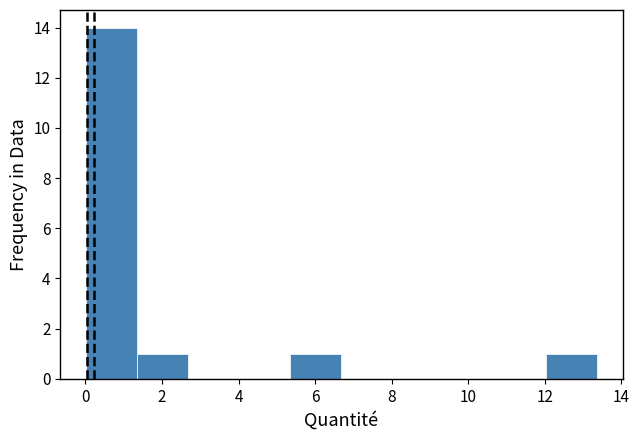

Reading left to right, list every bar in this chart as the range it spans on the x-axis followed by its height. Neither the bar edges nor the heights are printed on the chart, so give them approximately, as read against the axes.

0.0 to 1.4: 14
1.4 to 2.6: 1
2.6 to 4.0: 0
4.0 to 5.4: 0
5.4 to 6.6: 1
6.6 to 8.0: 0
8.0 to 9.4: 0
9.4 to 10.6: 0
10.6 to 12.0: 0
12.0 to 13.4: 1